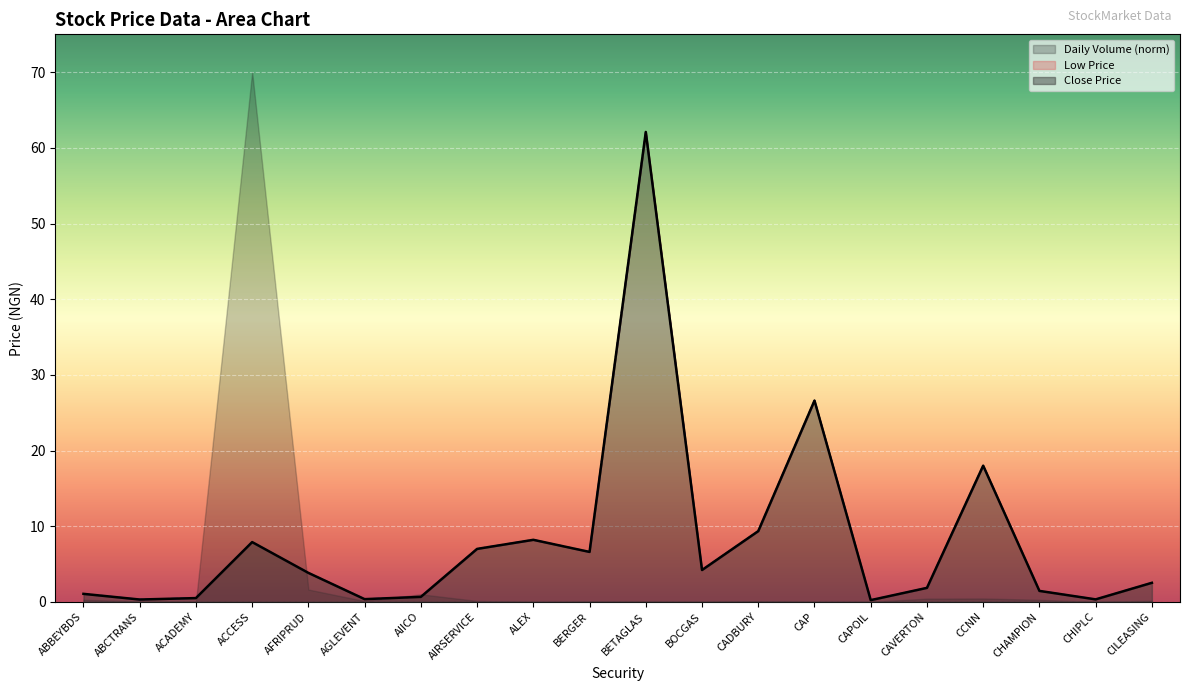

How many distinct data groups are displayed?

3